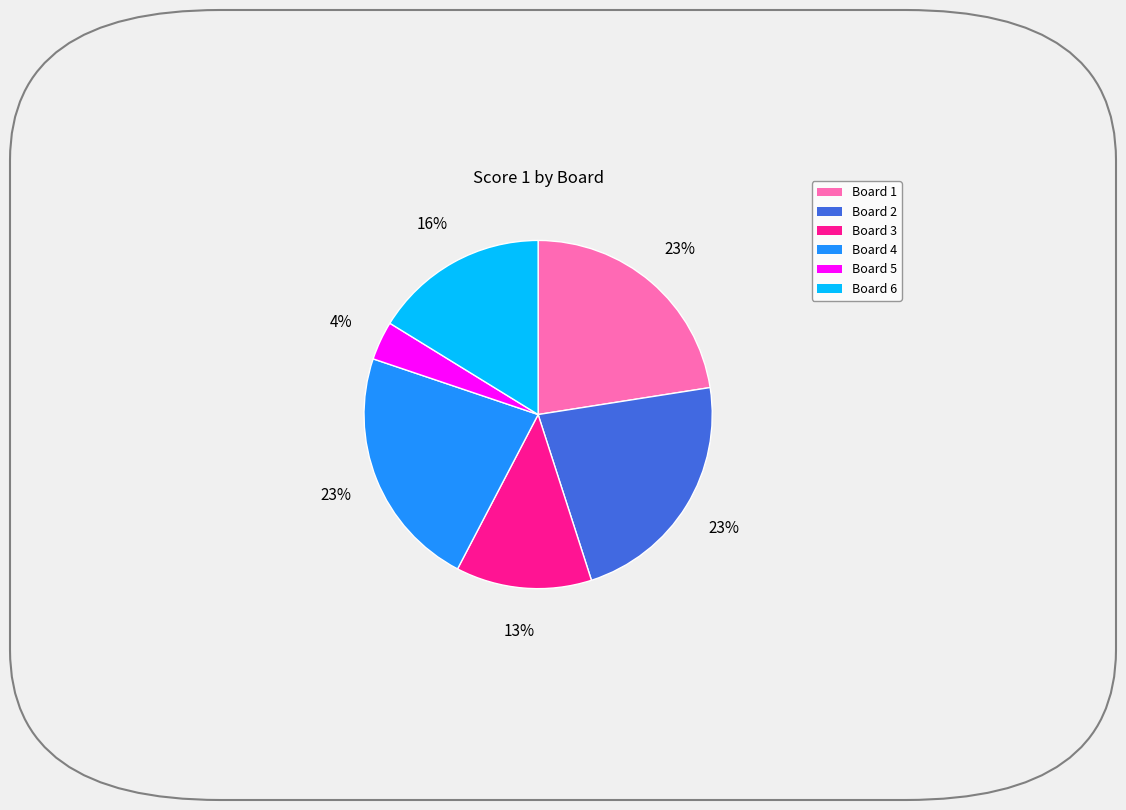

True or false: Board 6 accounts for 5% of the total.

False